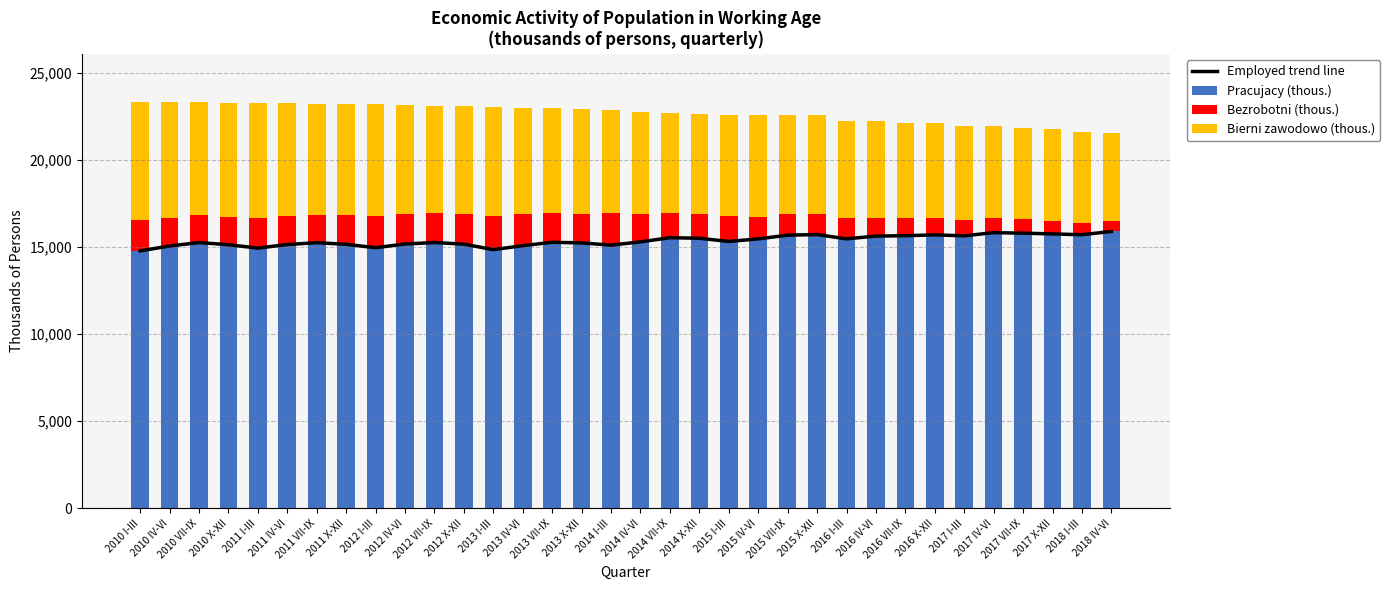

List the series in order of their peak value, highest first.

Employed trend line, Pracujacy (thous.), Bierni zawodowo (thous.), Bezrobotni (thous.)